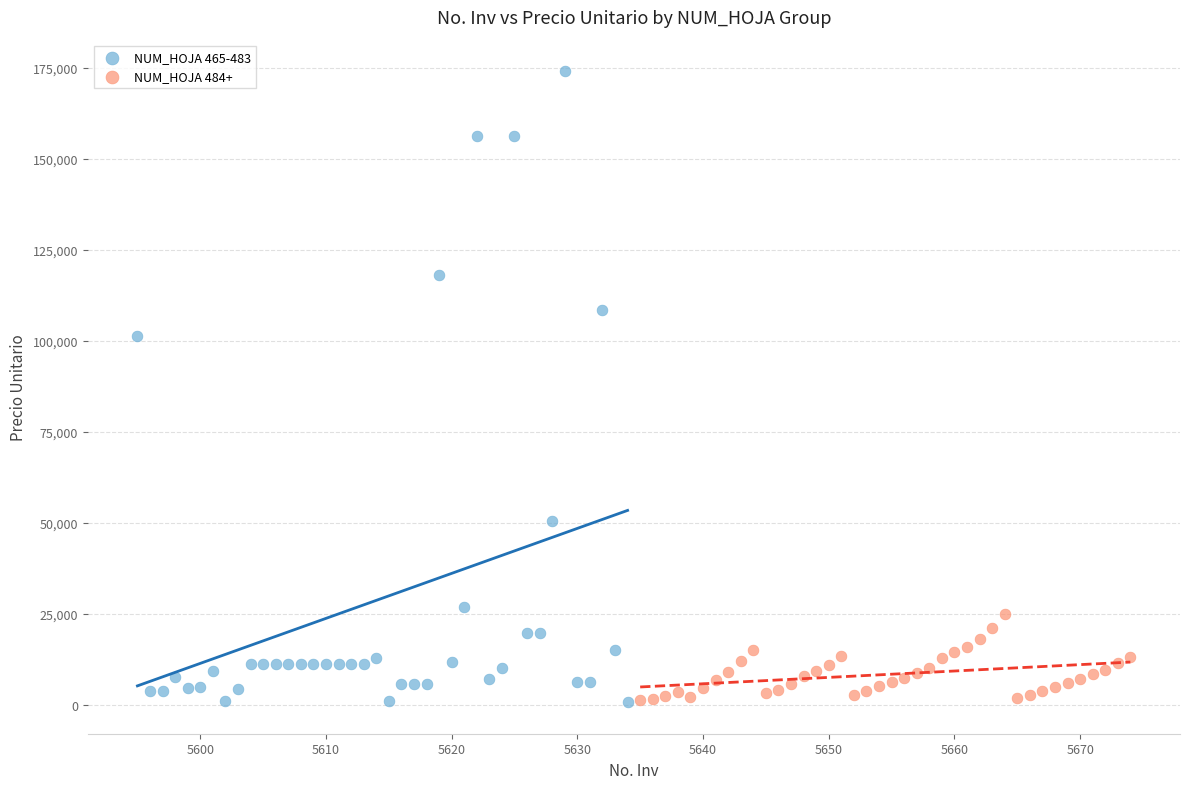

Which series has the widest spread of Y values?

NUM_HOJA 465-483